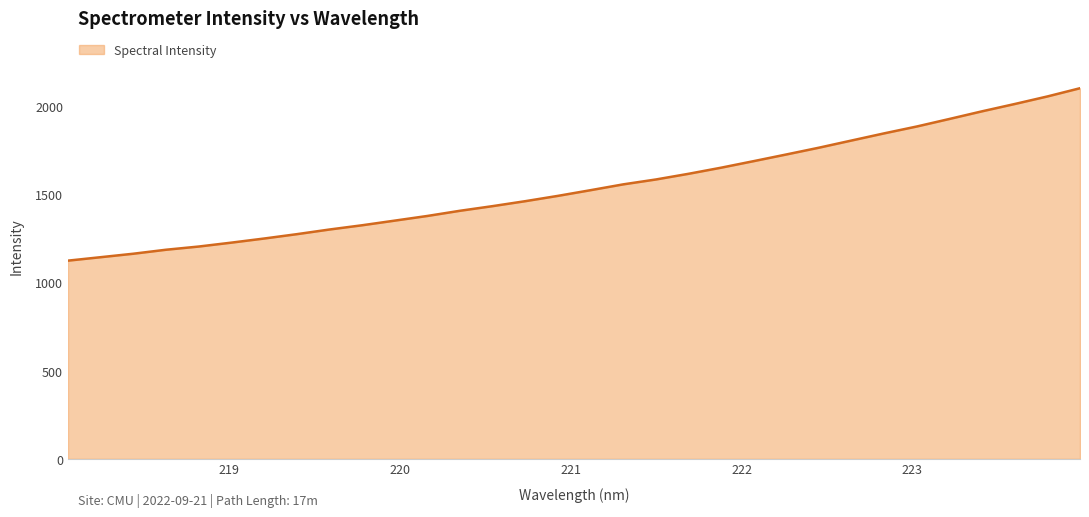

What is the greatest value displayed?

2105.5